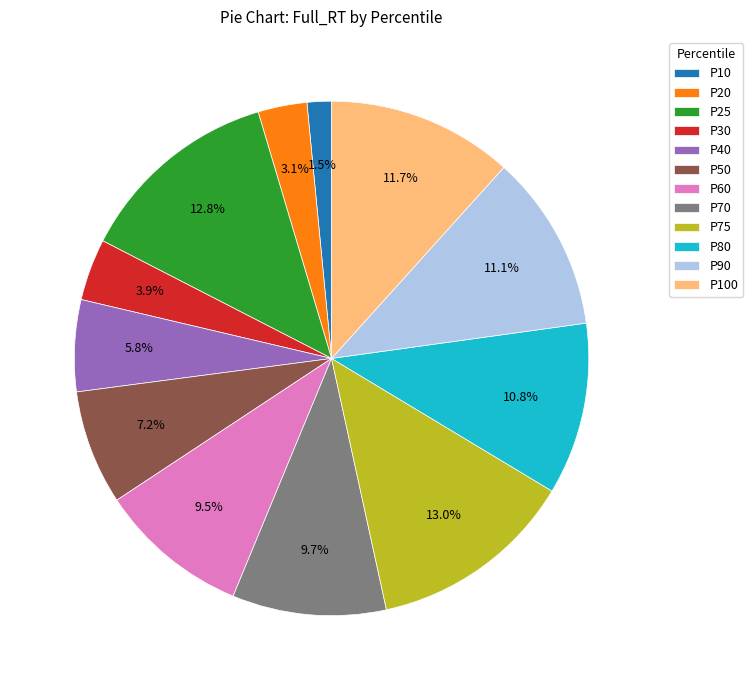

How many slices are in this pie chart?

12